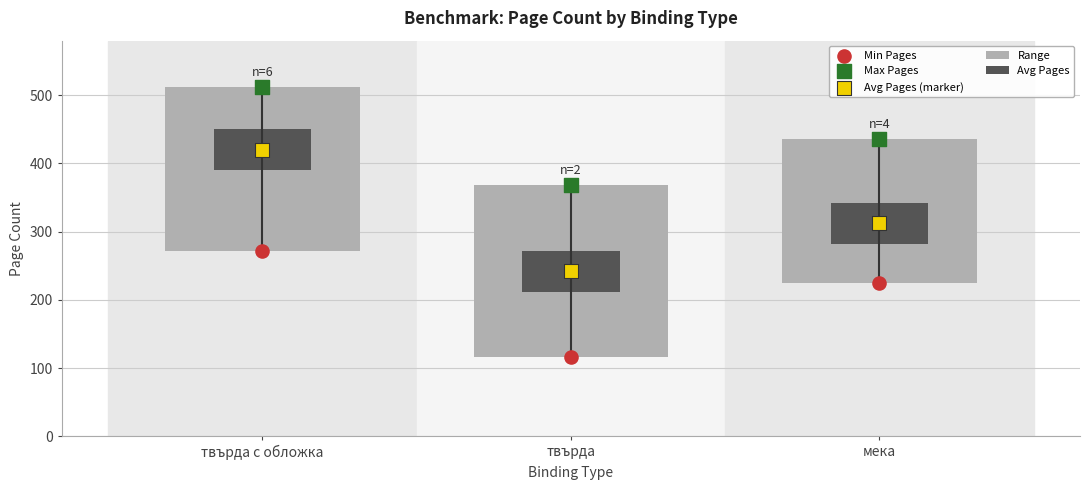

At which category is the sum across all series the highest?

твърда с обложка